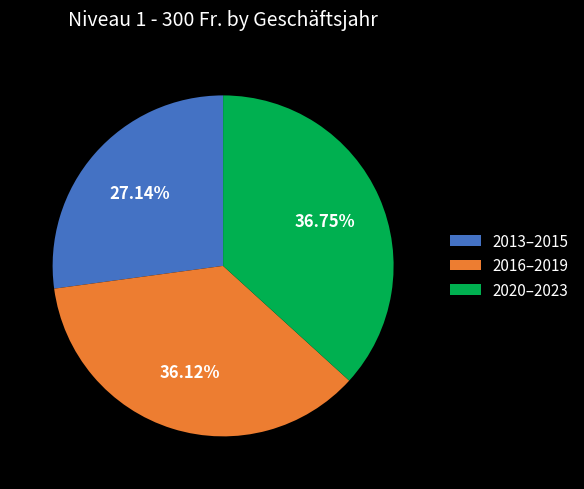

How many slices are in this pie chart?

3